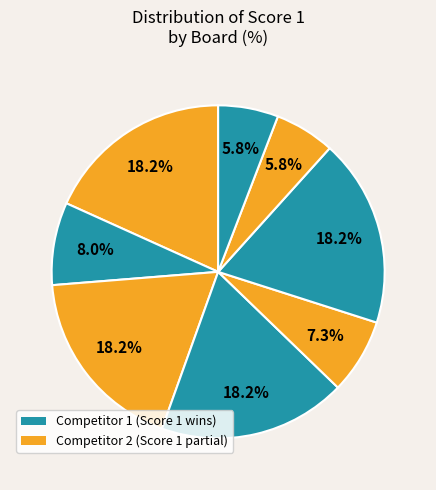

How many slices are in this pie chart?

8